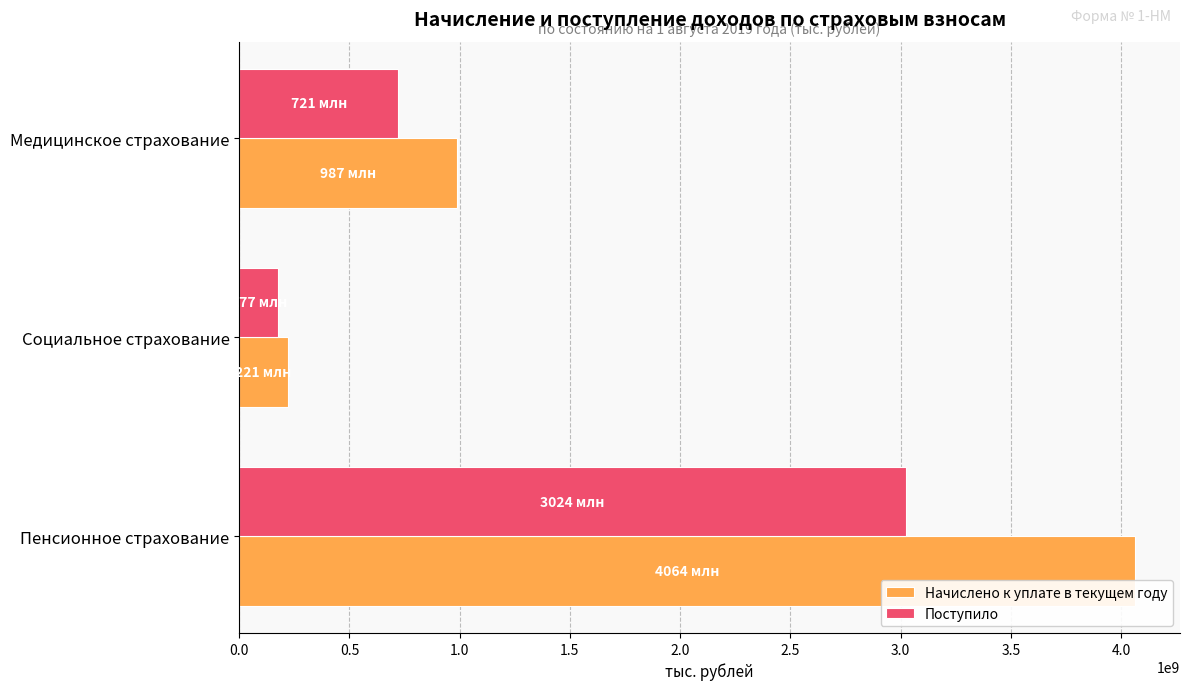

At which label is Начислено к уплате в текущем году closest to 2142424237?

Медицинское страхование